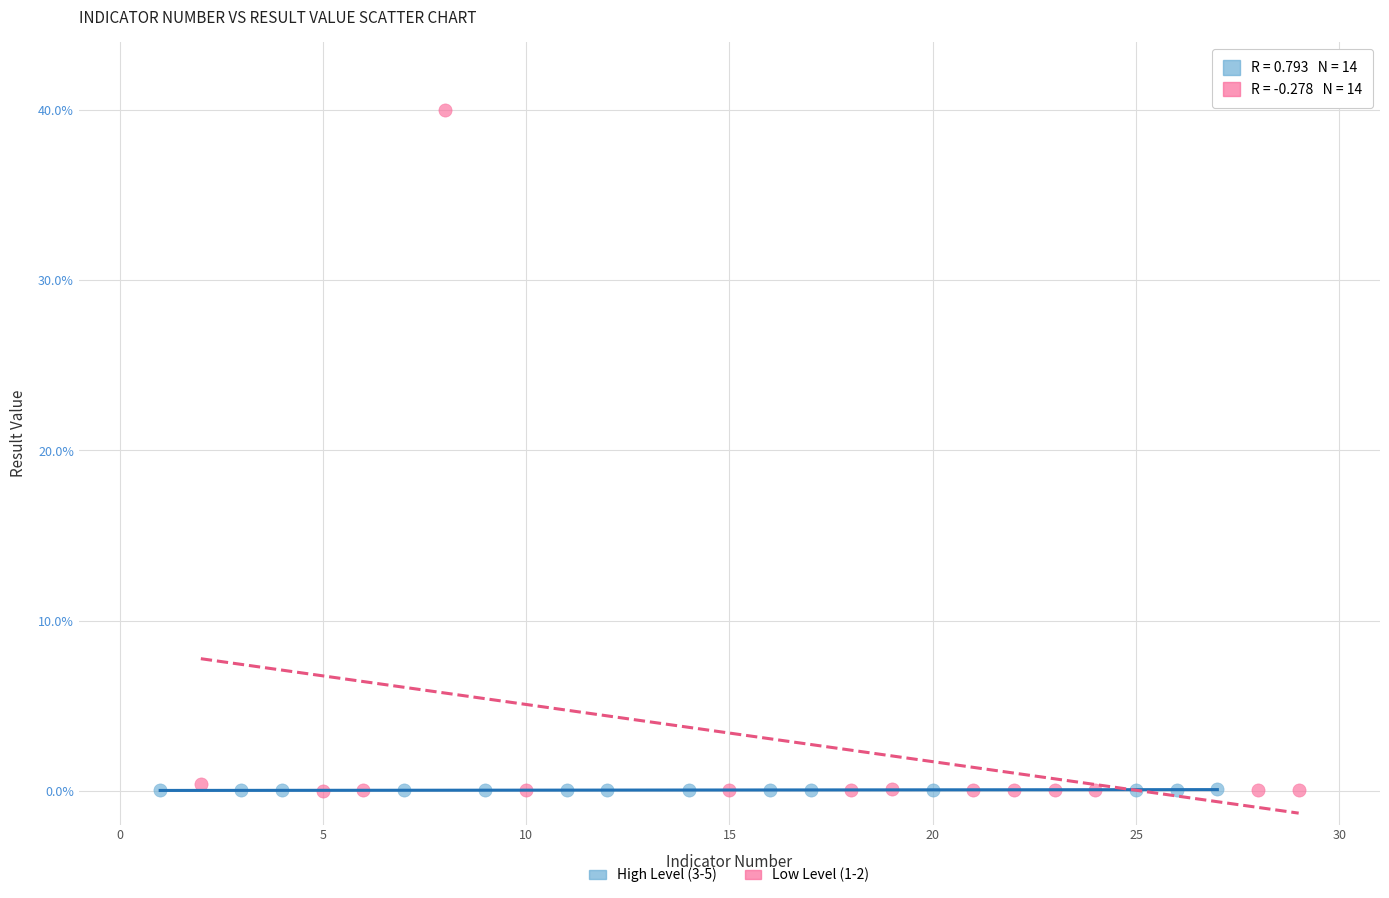

What are all the series names shown in the legend?

High Level (3-5), Low Level (1-2)